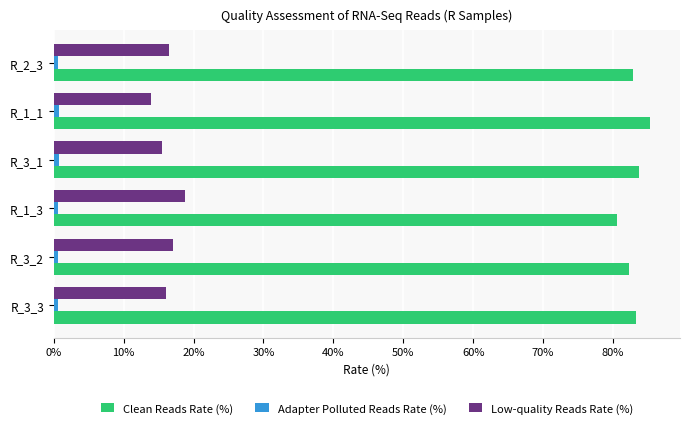

What is the maximum value shown in the chart?

85.3